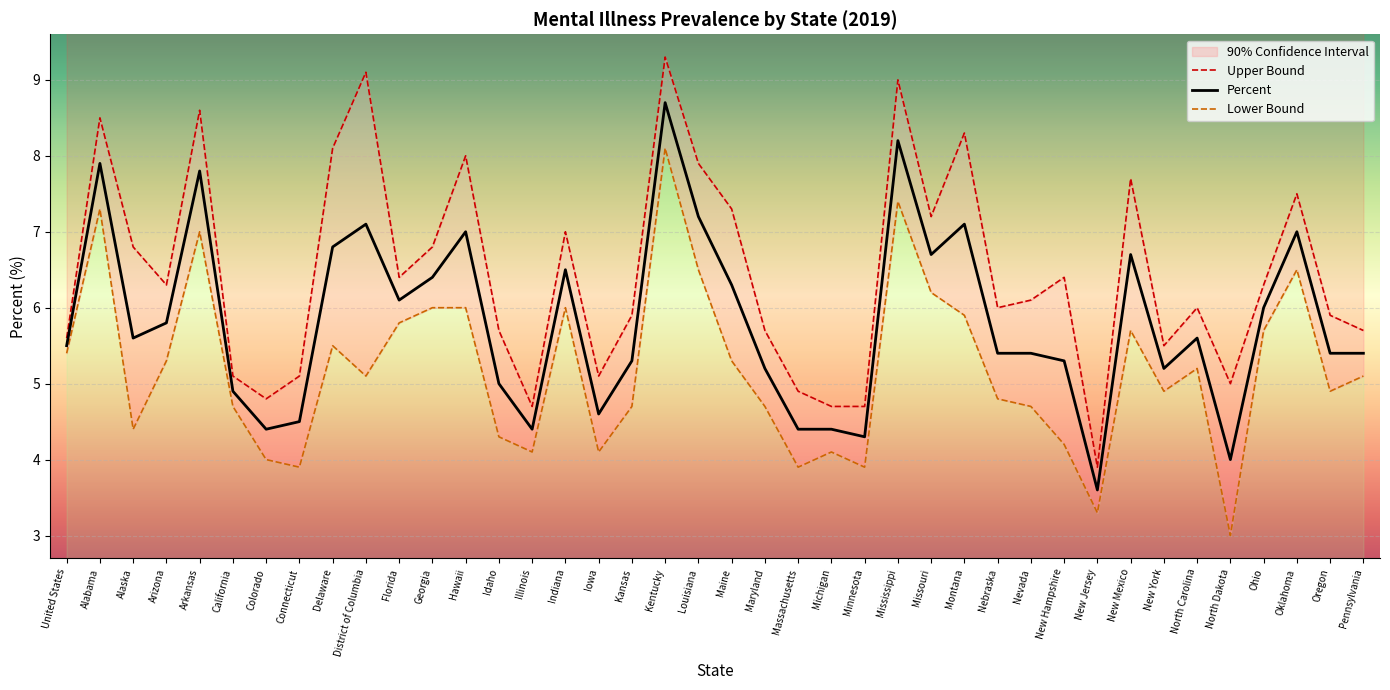

At which label does Percent first exceed 5?

United States